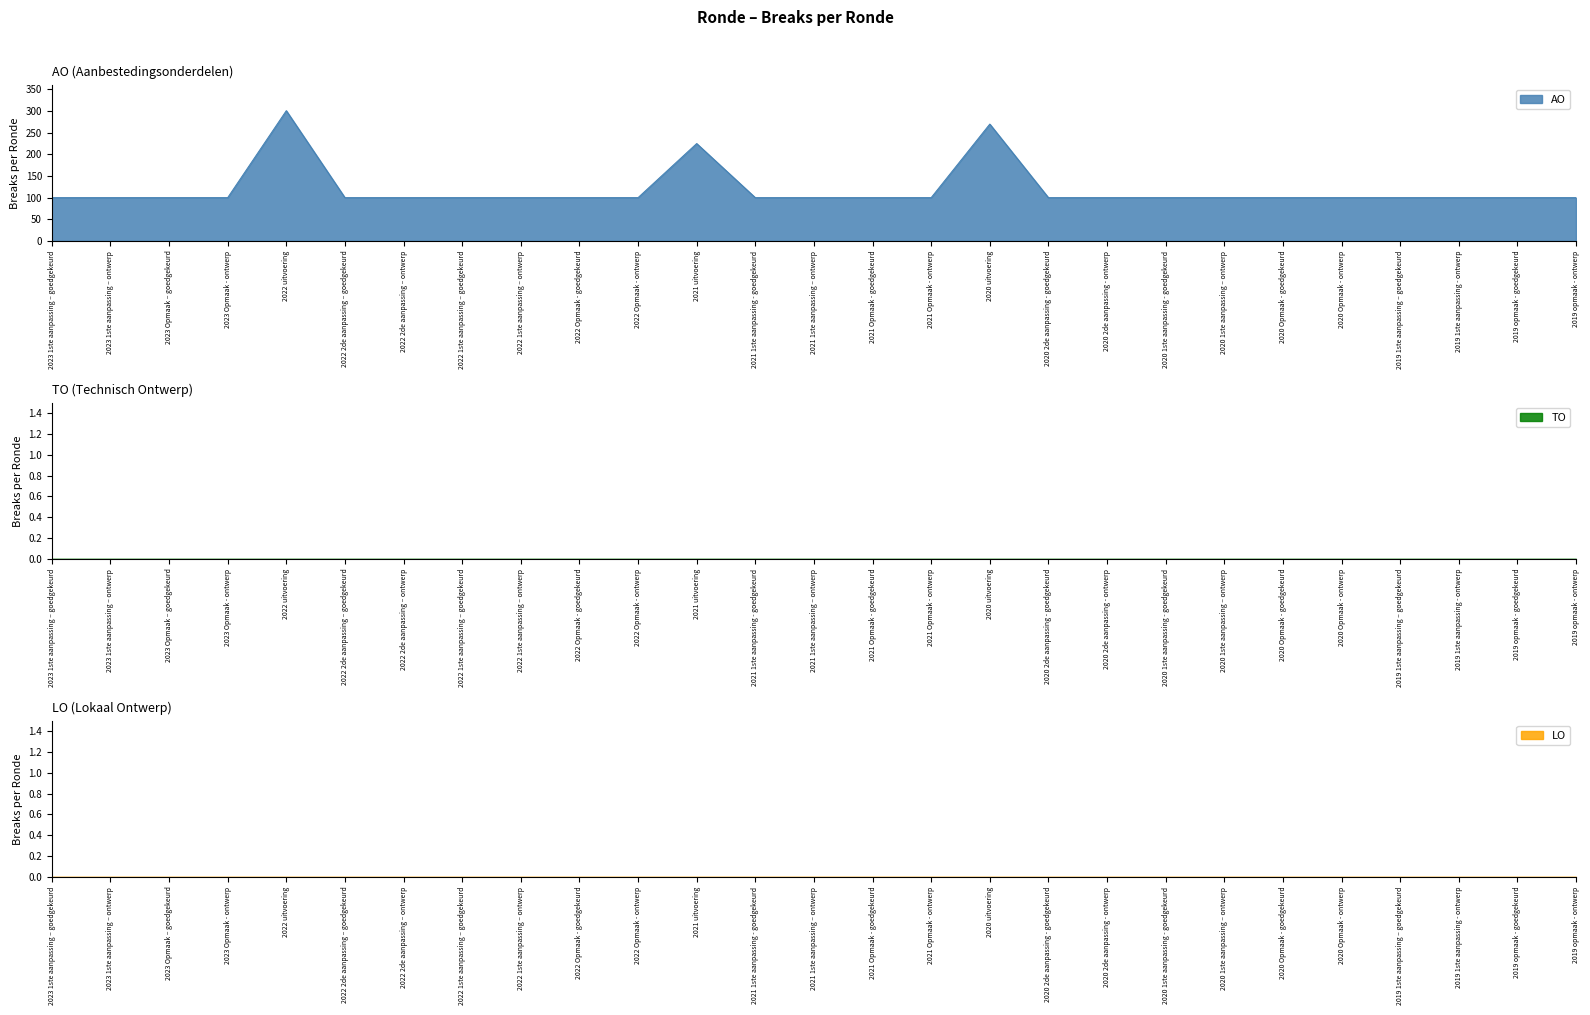

What position from the right is 2020 1ste aanpassing - goedgekeurd?

8